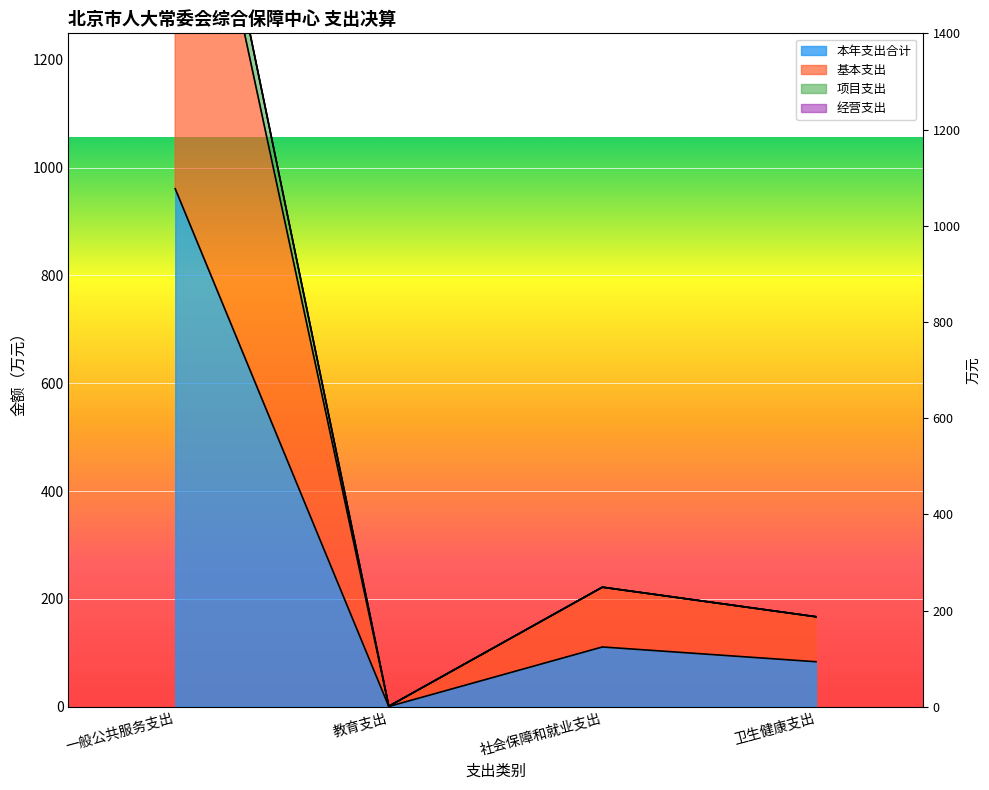

What is the sum of all 基本支出 values?

2238.0